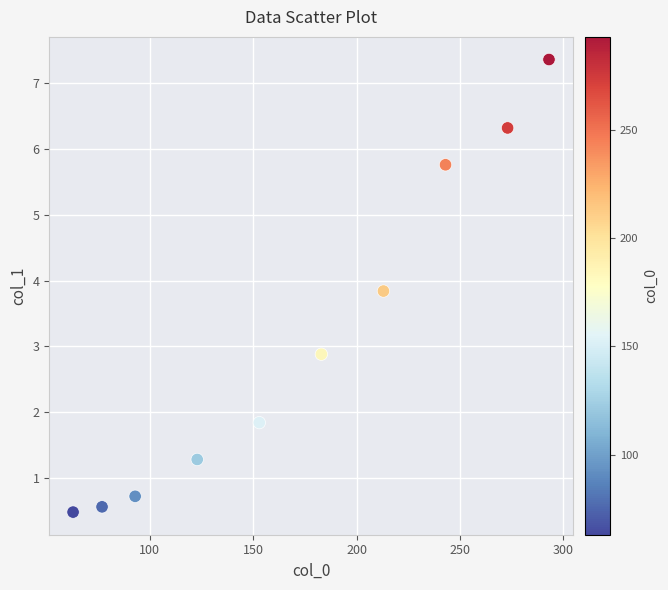

What Y value in the scatter plot is closest to 3?

2.9